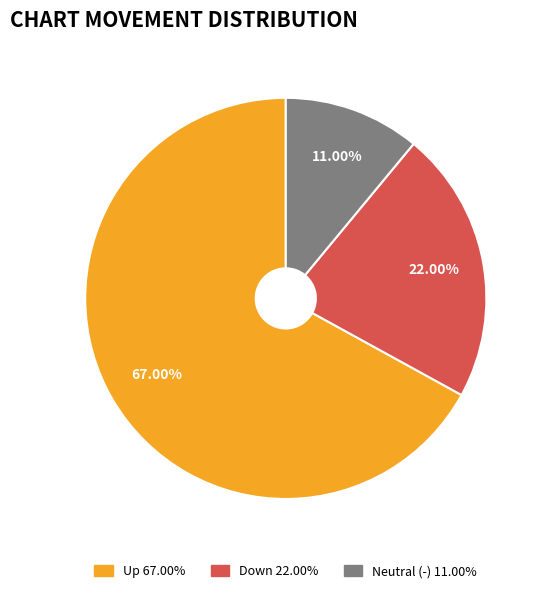

Is there any slice that represents more than half of the pie?

Yes